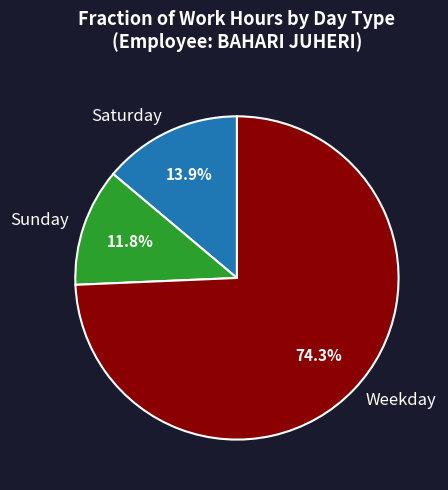

Does any single category account for the majority?

Yes